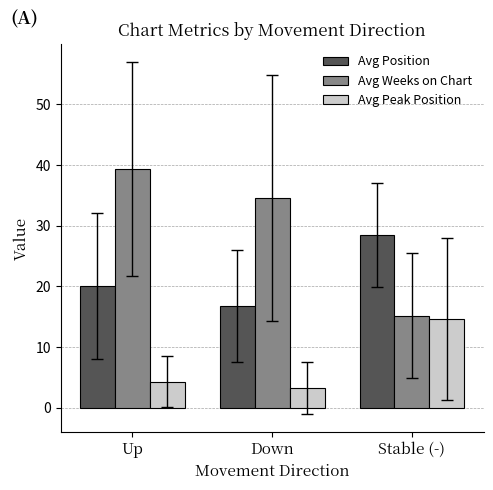

Which series has the widest spread of values?

Avg Weeks on Chart